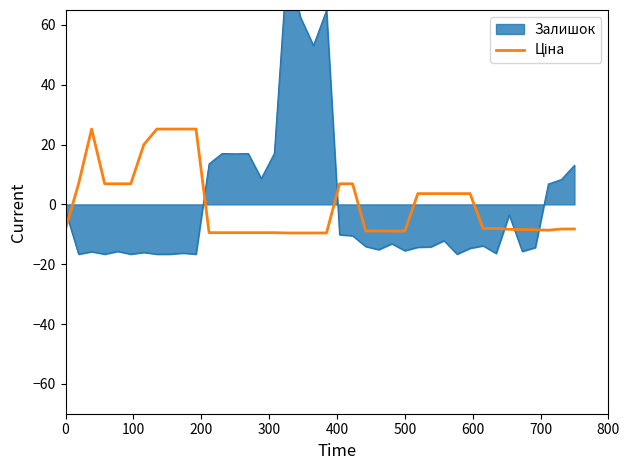

True or false: the data has more than 2 interior local peaks.

False